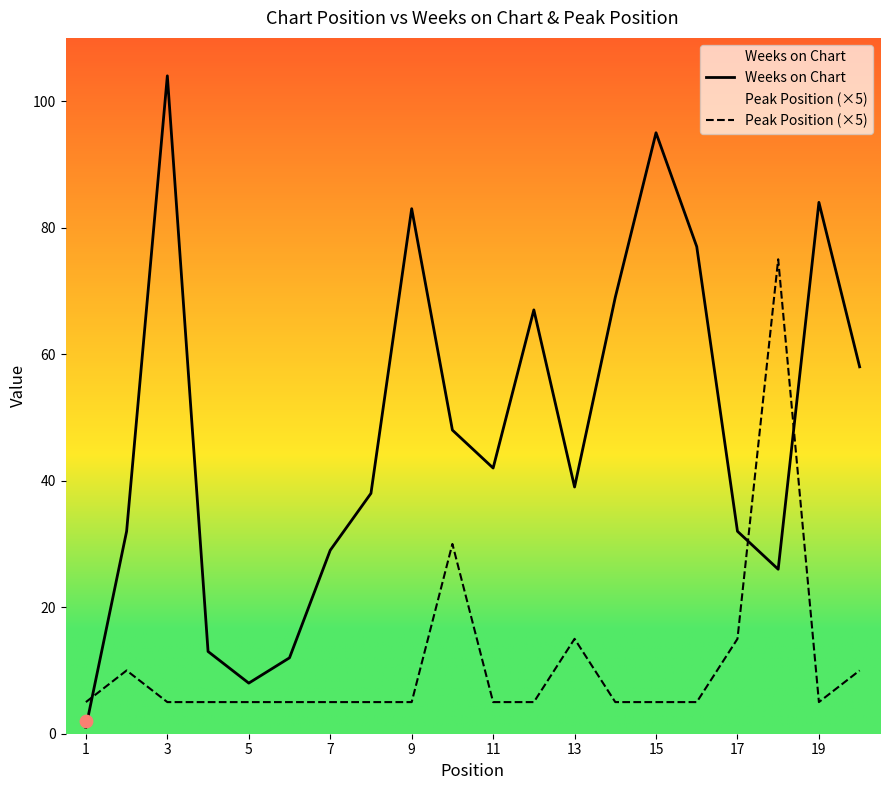

What are all the series names shown in the legend?

Weeks on Chart, Peak Position (×5)